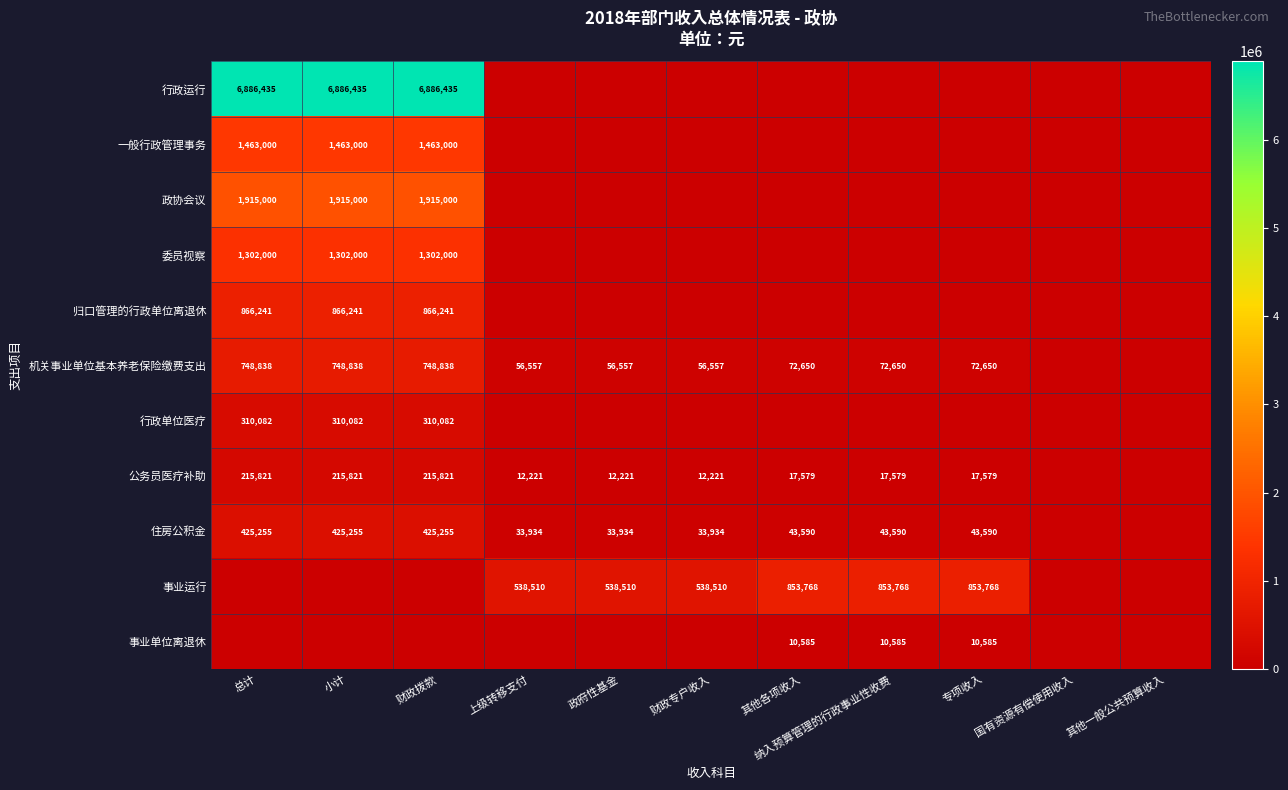

The value of 机关事业单位基本养老保险缴费支出 at 政府性基金 is 56557. True or false?

True